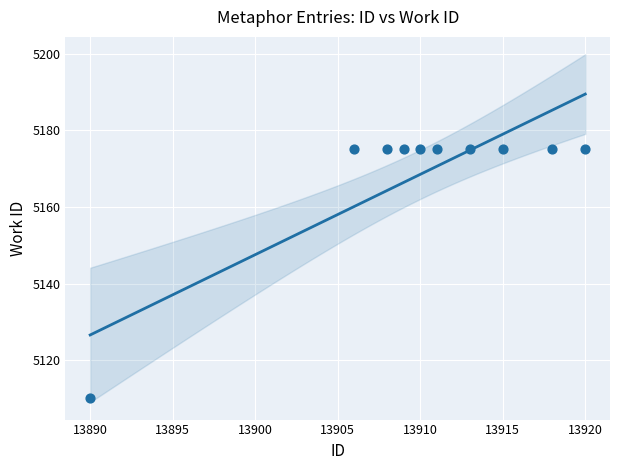

What is the range of X values (max minus min)?

30